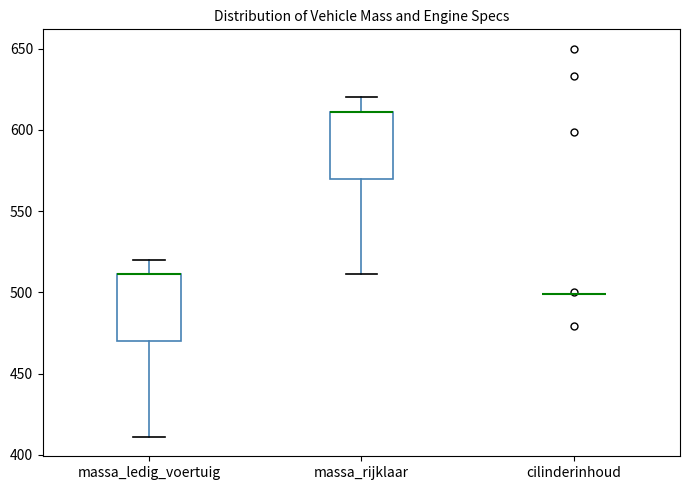

Where is the upper edge of the box for massa_rijklaar on the y-axis? The values are not printed on the chart, so give them approximately, as read against the axis.

610